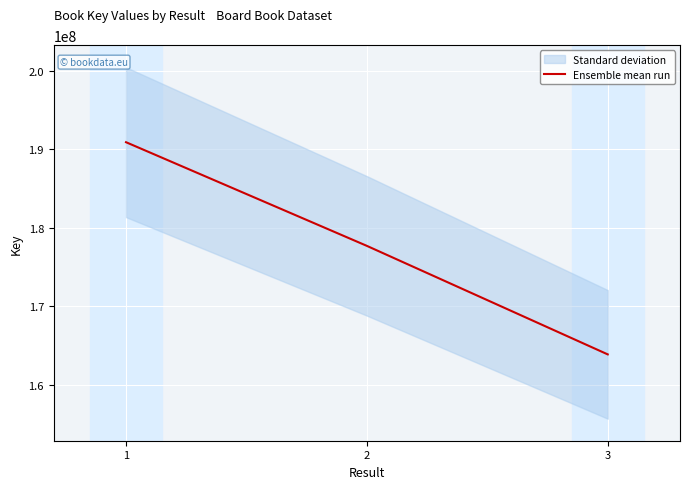

What value does the data have at 3, to the nearest 50?

163893250